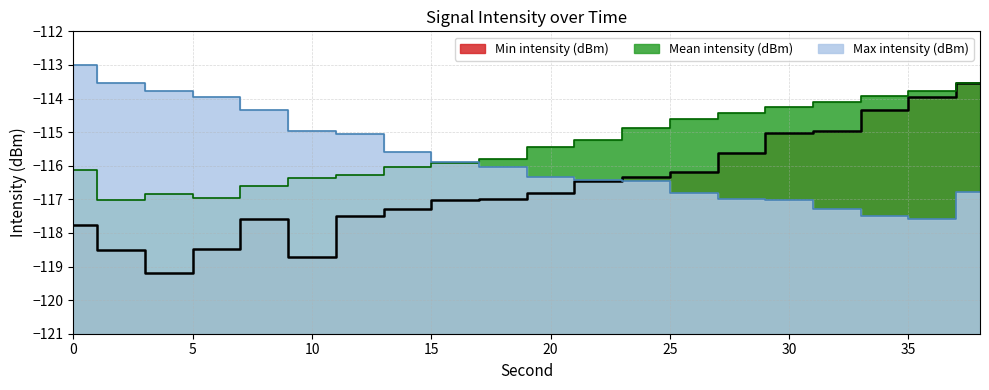

List the labels in order of Min intensity (dBm) value, largest first.

38, 36, 34, 32, 30, 28, 26, 24, 22, 20, 18, 16, 14, 12, 8, 0, 6, 2, 10, 4